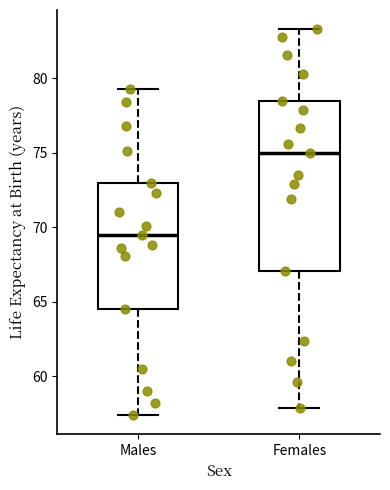

Where does the lower whisker of the box for Females end on the y-axis? The values are not printed on the chart, so give them approximately, as read against the axis.

58.0